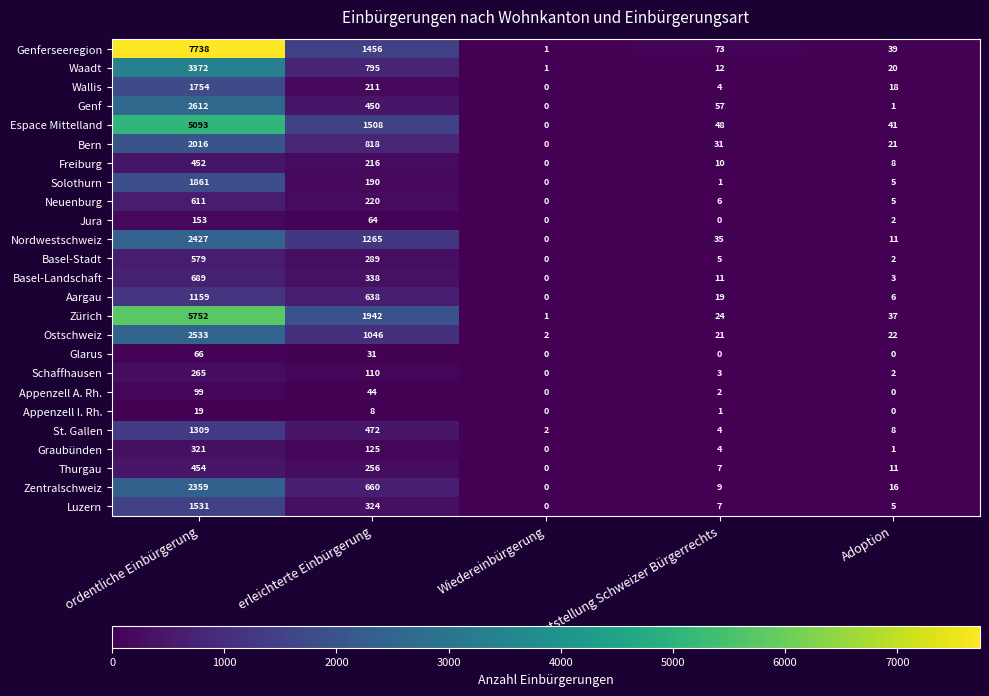

At which label does Graubünden reach its peak?

ordentliche Einbürgerung